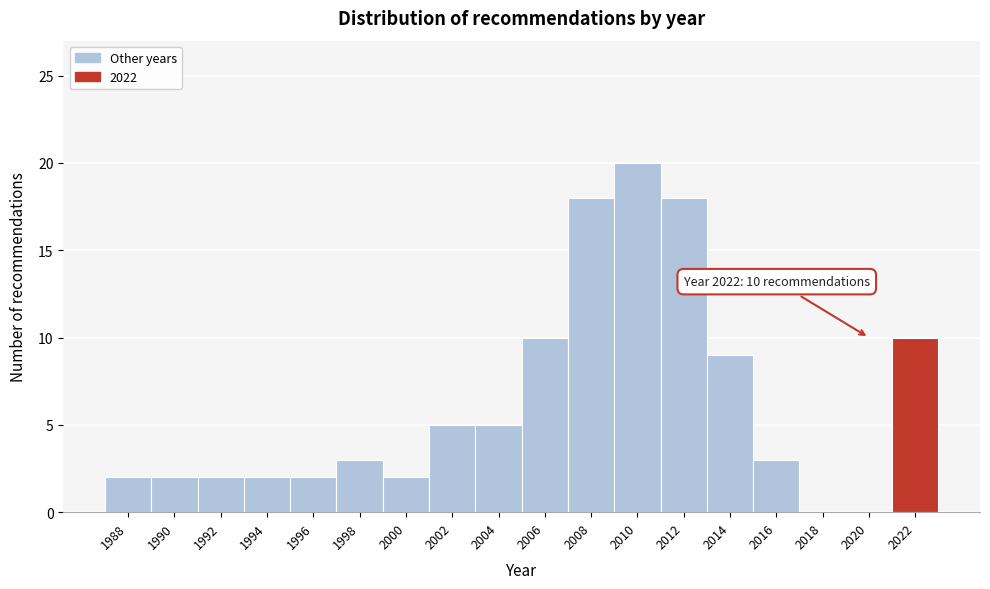

Reading left to right, what are all the values shown in this chart?

1988=2	1990=2	1992=2	1994=2	1996=2	1998=3	2000=2	2002=5	2004=5	2006=10	2008=18	2010=20	2012=18	2014=9	2016=3	2018=0	2020=0	2022=10